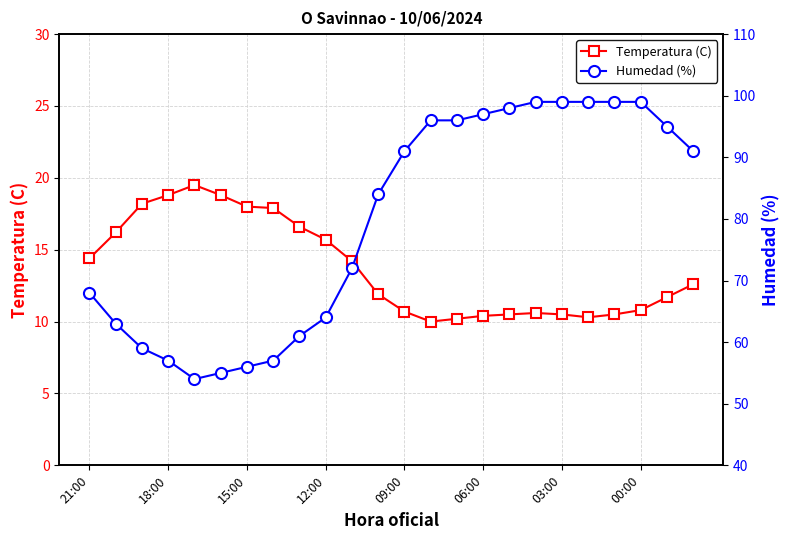

Which series has the largest range (max minus min)?

Humedad (%)